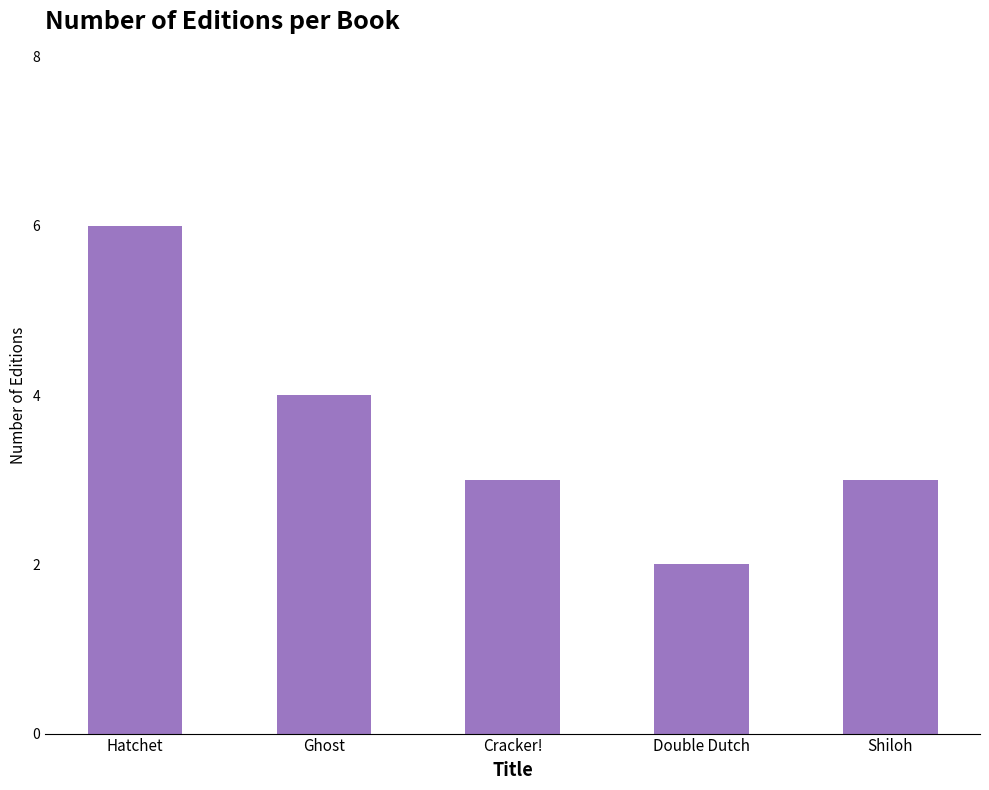

What is the label of the 4th bar from the right?

Ghost